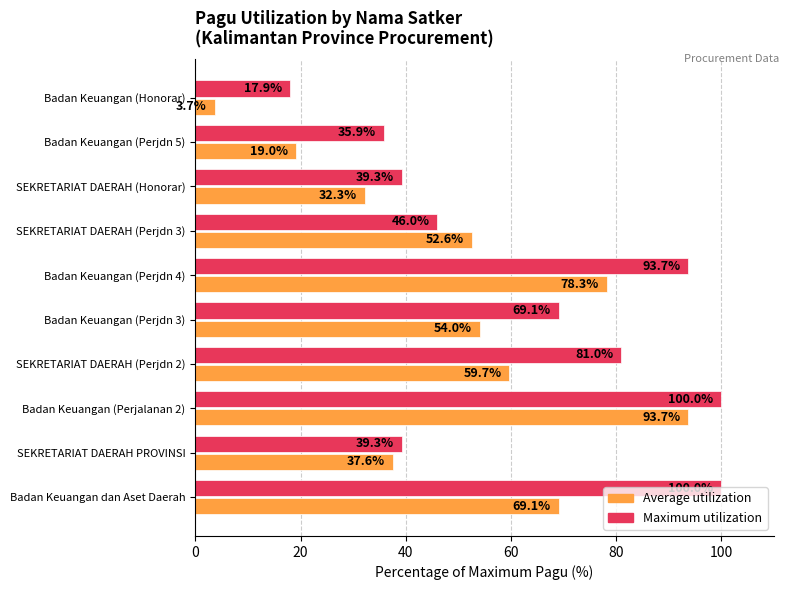

What value does the Maximum utilization series have at Badan Keuangan dan Aset Daerah?

100.0